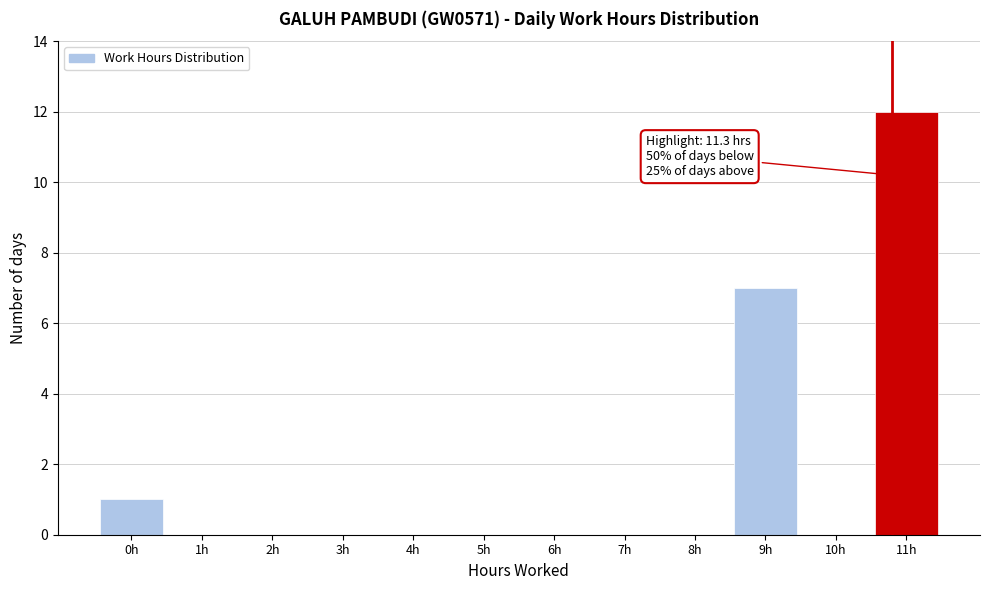

Reading left to right, list all the values displayed in this chart.

0h=1	1h=0	2h=0	3h=0	4h=0	5h=0	6h=0	7h=0	8h=0	9h=7	10h=0	11h=12